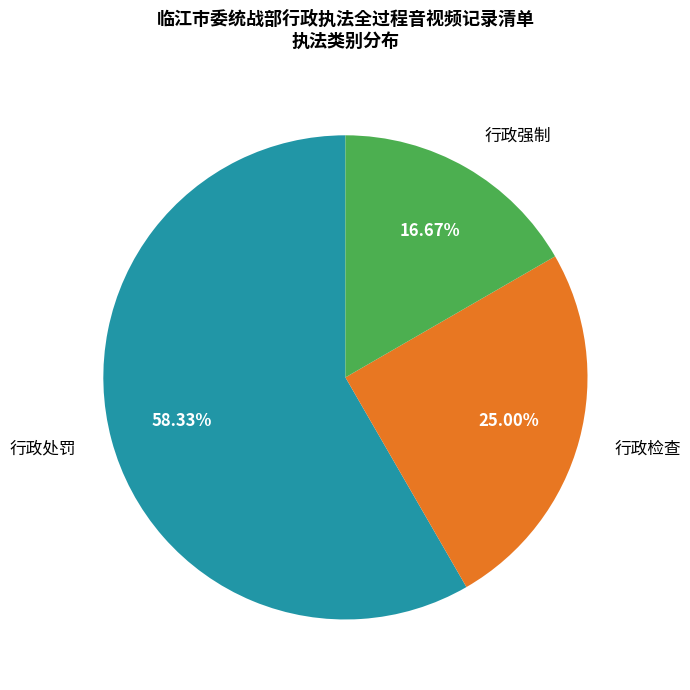

How many slices are in this pie chart?

3